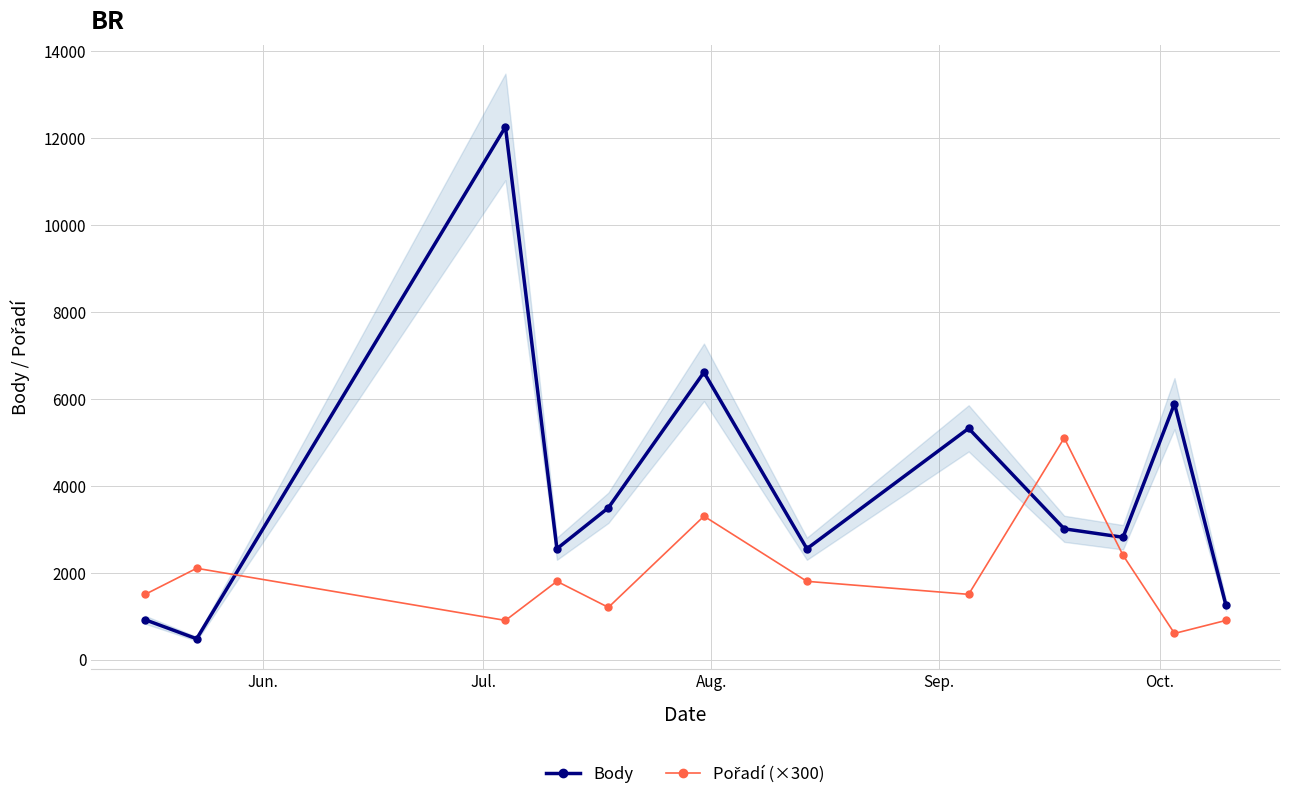

What is the value of the Body point at the 12th from the left?

1248